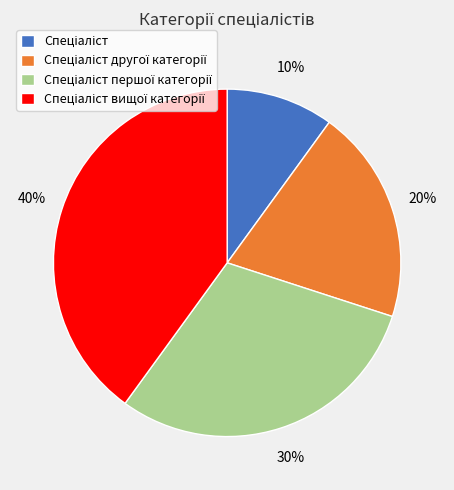

To the nearest percent, what is the average slice percentage?

25%